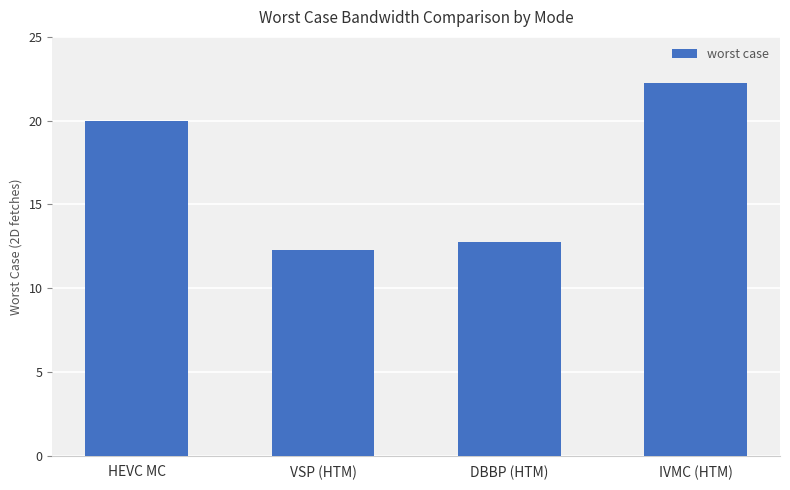

Are the bars horizontal?

No